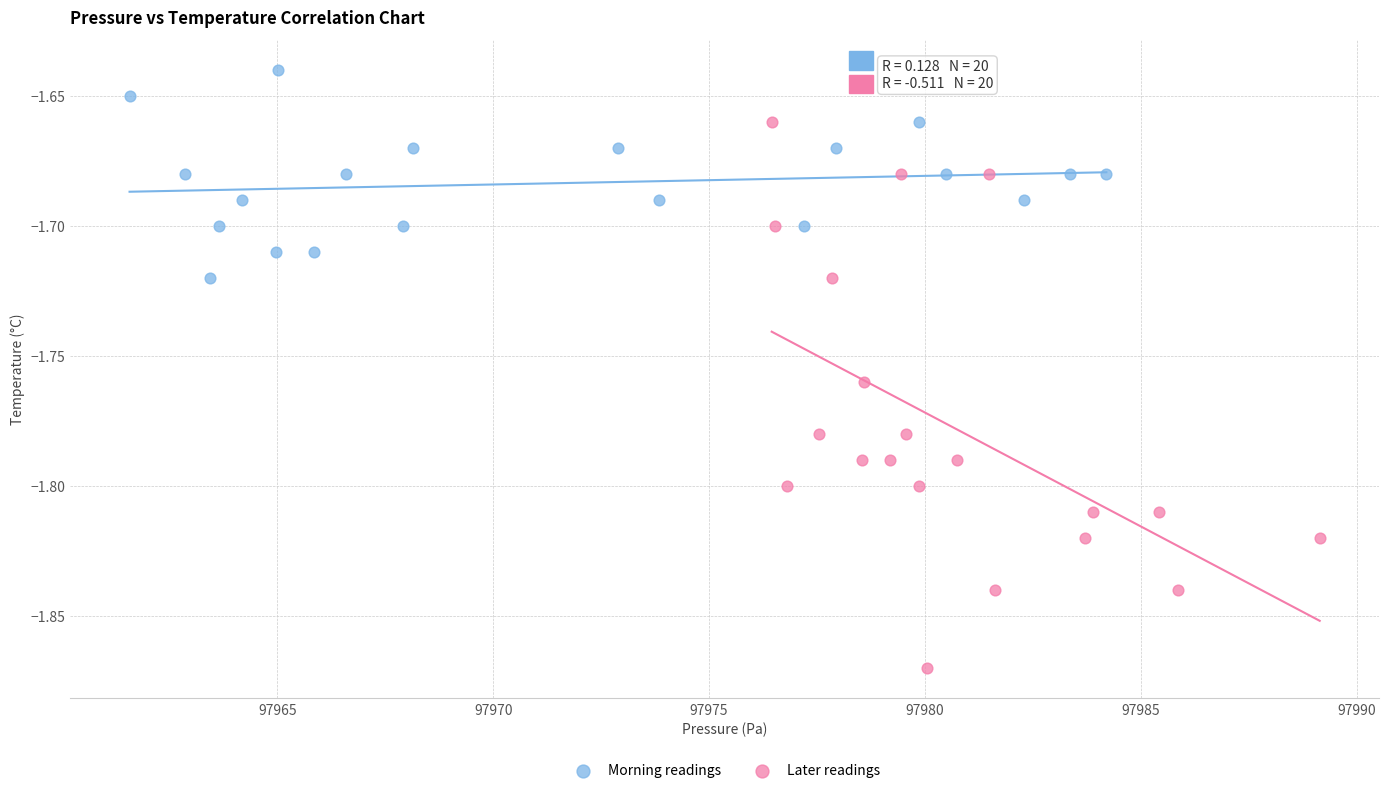

Which series reaches the minimum Y coordinate?

Later readings